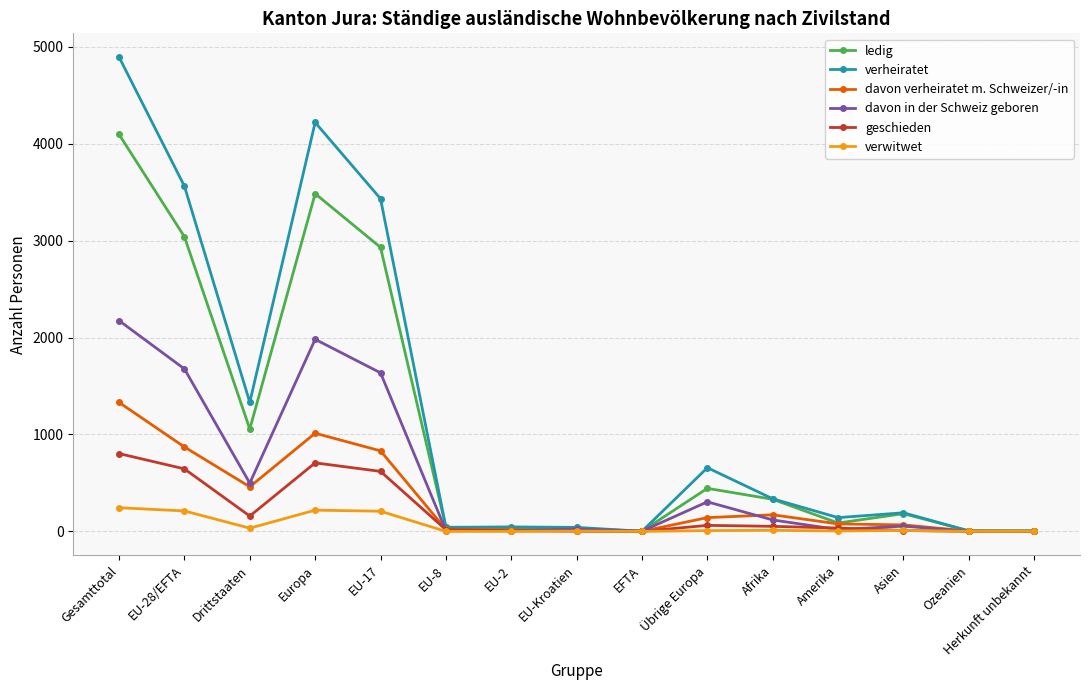

Count the number of data series in this chart.

6